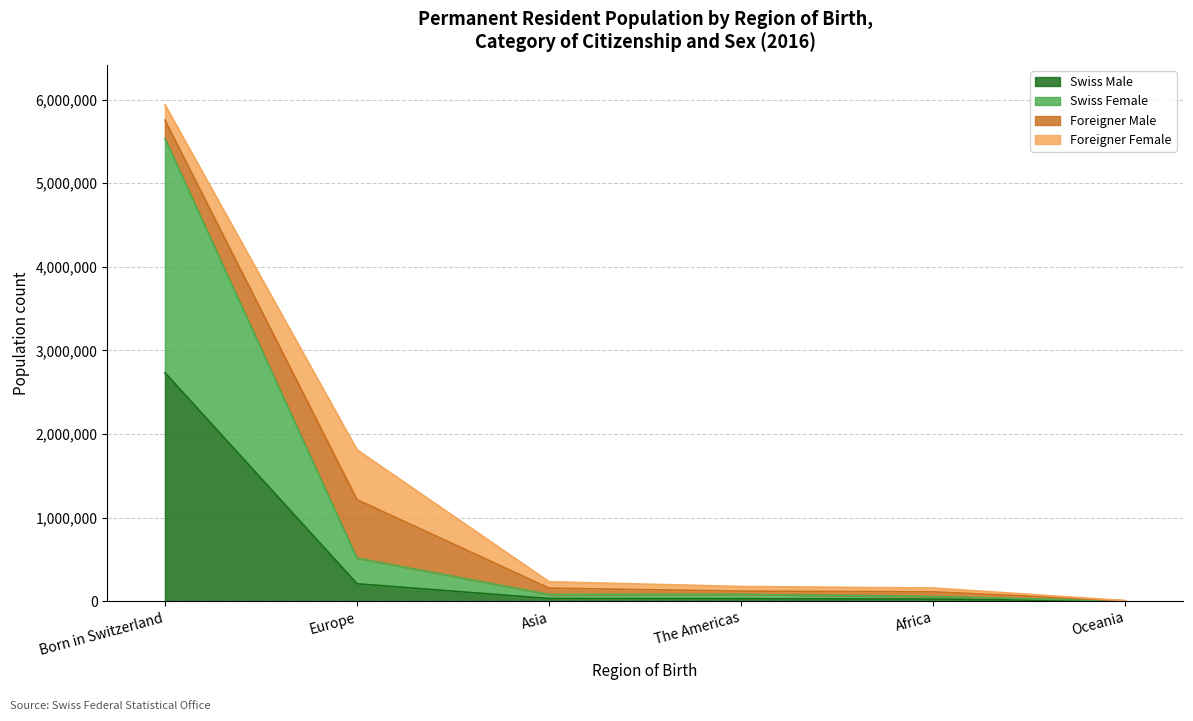

What is the difference between the Swiss Male values at Born in Switzerland and Europe?

2524673